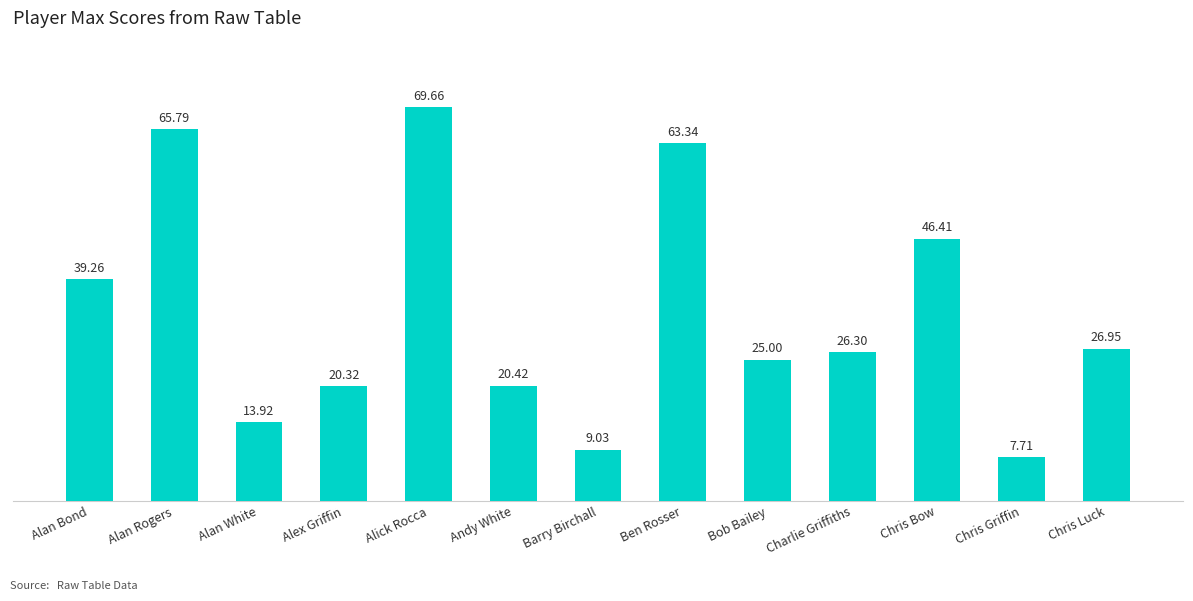

What is the change in value from Alick Rocca to Andy White?

-49.2